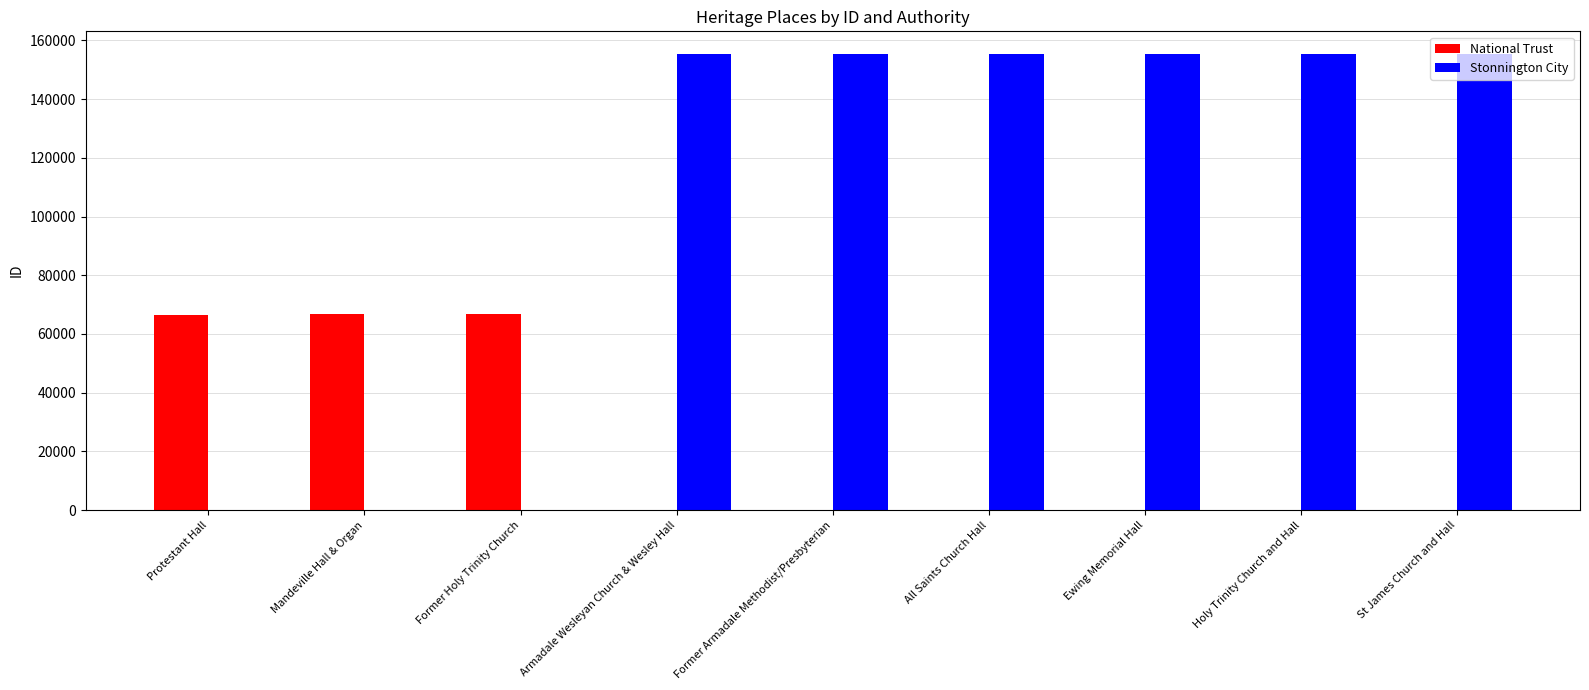

At which label is Stonnington City closest to 77653?

Armadale Wesleyan Church & Wesley Hall